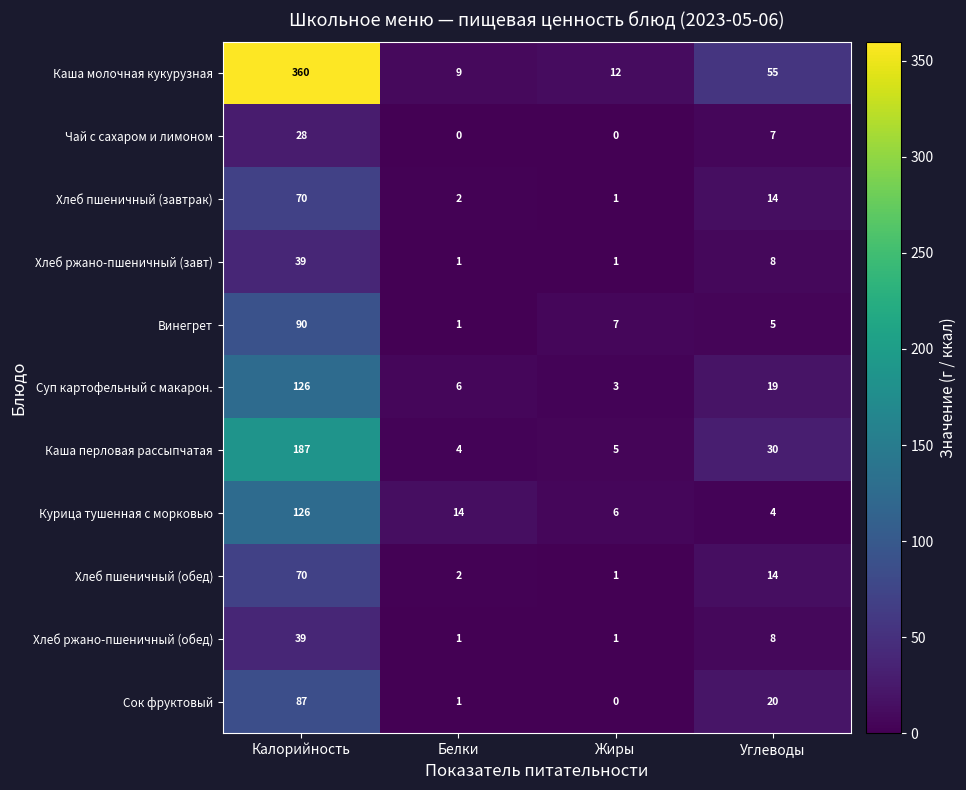

At which category is the sum across all series the highest?

Калорийность